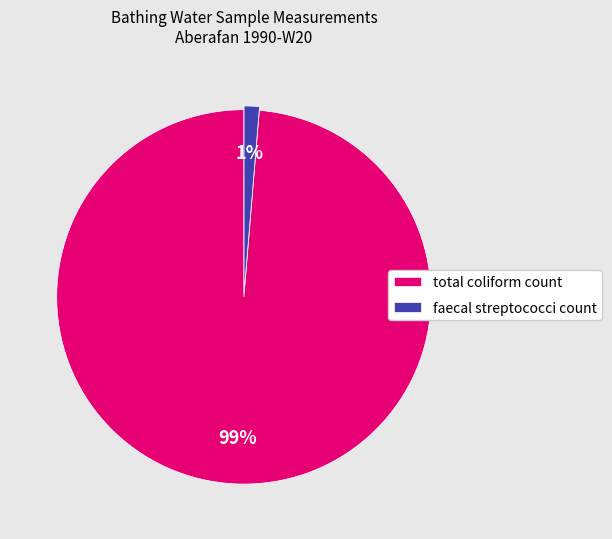

Is there any slice that represents more than half of the pie?

Yes